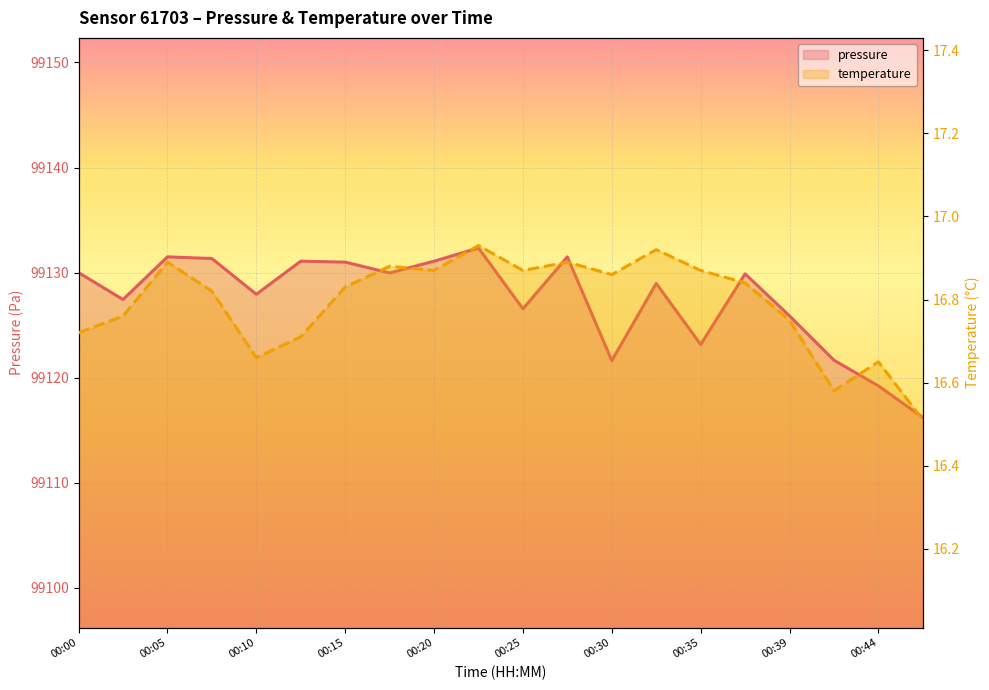

What is the smallest value displayed?

16.5